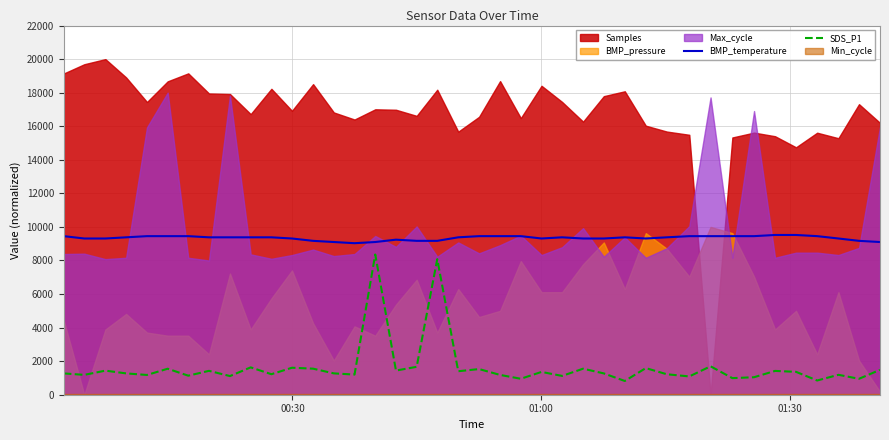

True or false: SDS_P1 and BMP_temperature intersect in this chart.

False